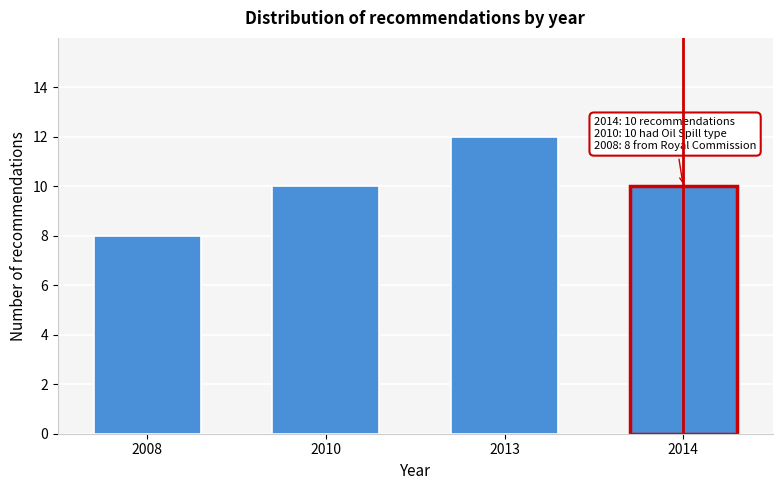

Reading left to right, what are all the values shown in this chart?

2008=8	2010=10	2013=12	2014=10